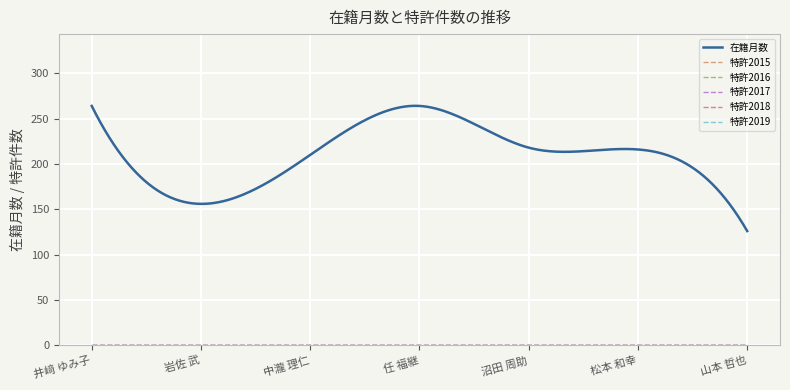

Is this an area chart (filled region under the line)?

No